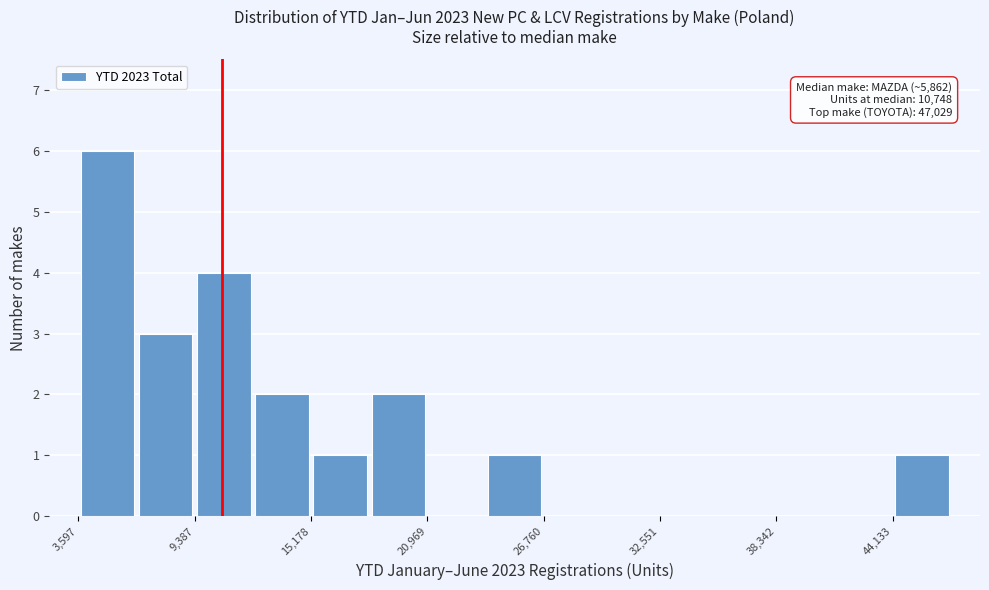

Around what value on the x-axis is the tallest bar? Give the approximate position of its centre, as read against the axis.

5000